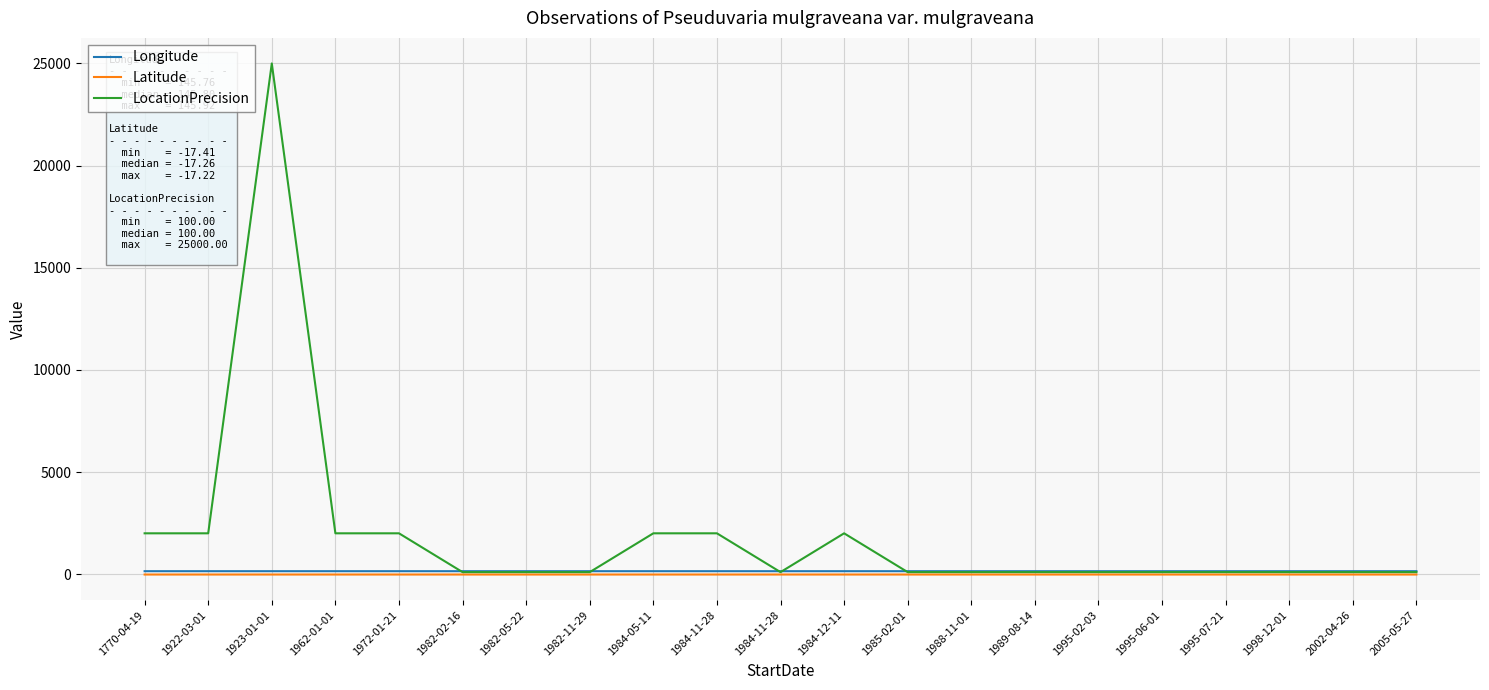

Is this an area chart (filled region under the line)?

No